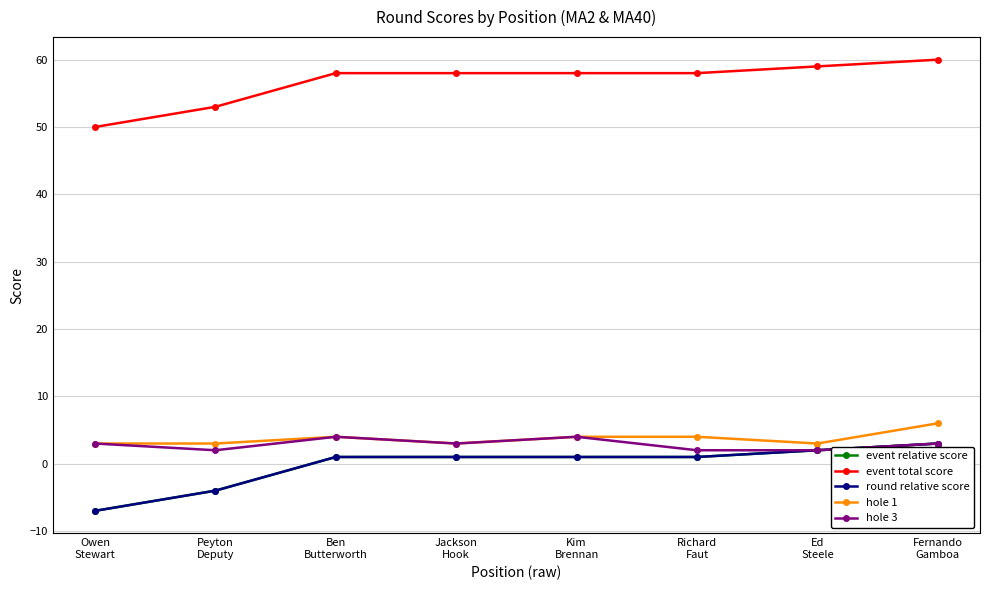

Is this an area chart (filled region under the line)?

No